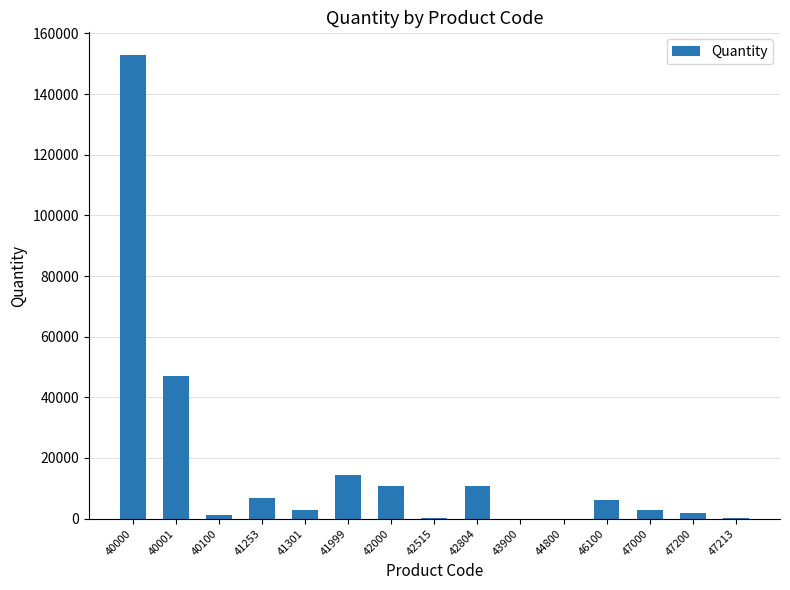

Are the bars horizontal?

No